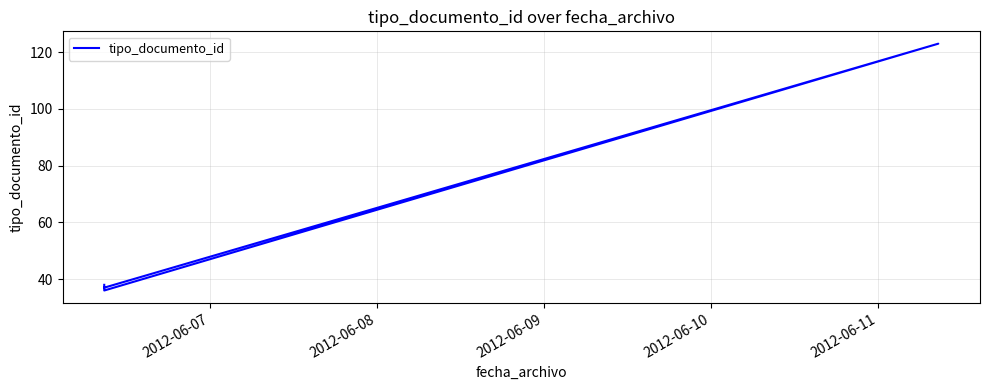

True or false: the data shows 65 at 2012-06-07.

False